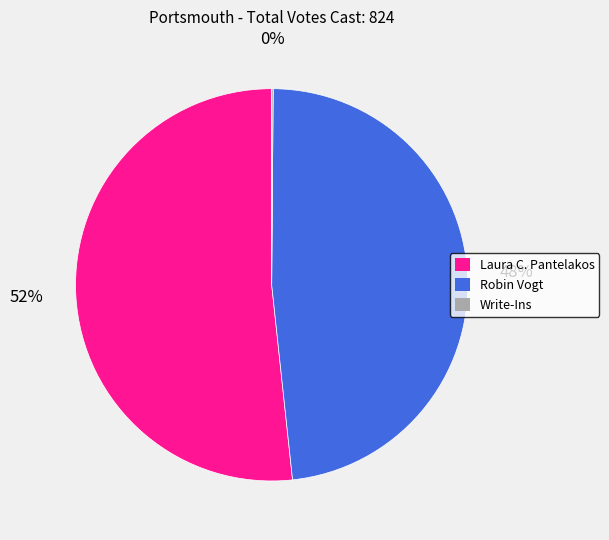

Is the sum of Laura C. Pantelakos and Robin Vogt greater than half?

Yes